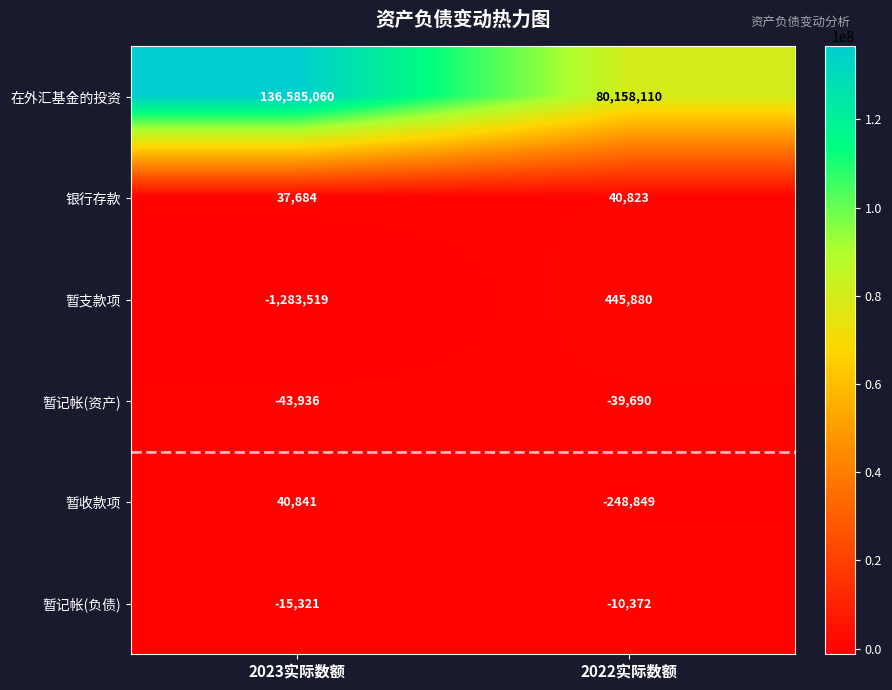

Count the number of data series in this chart.

6